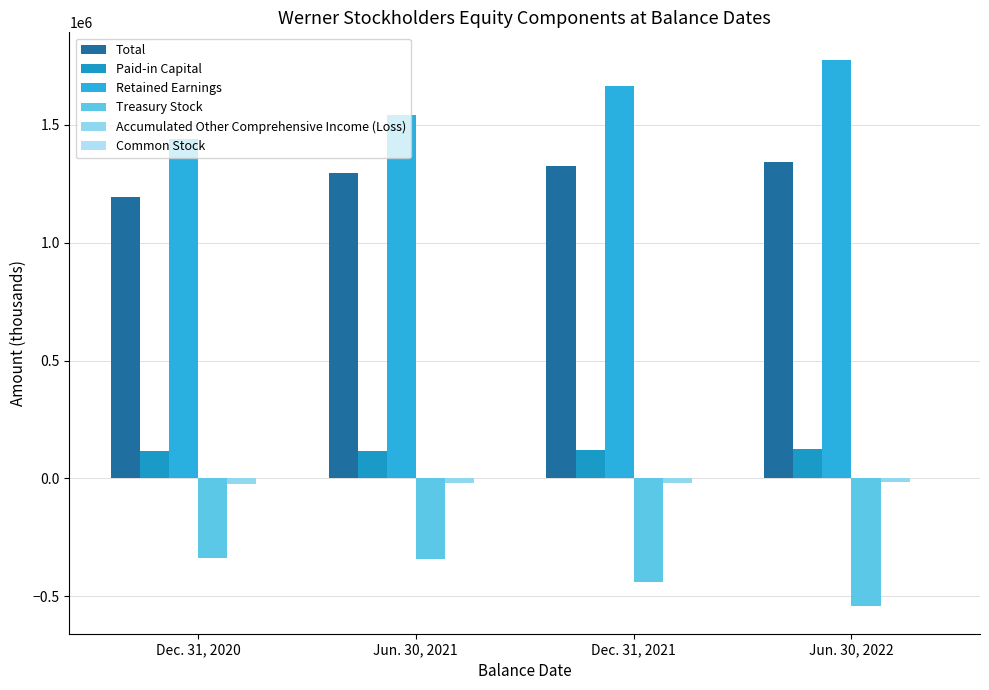

What is the maximum value for Accumulated Other Comprehensive Income (Loss)?

-14584